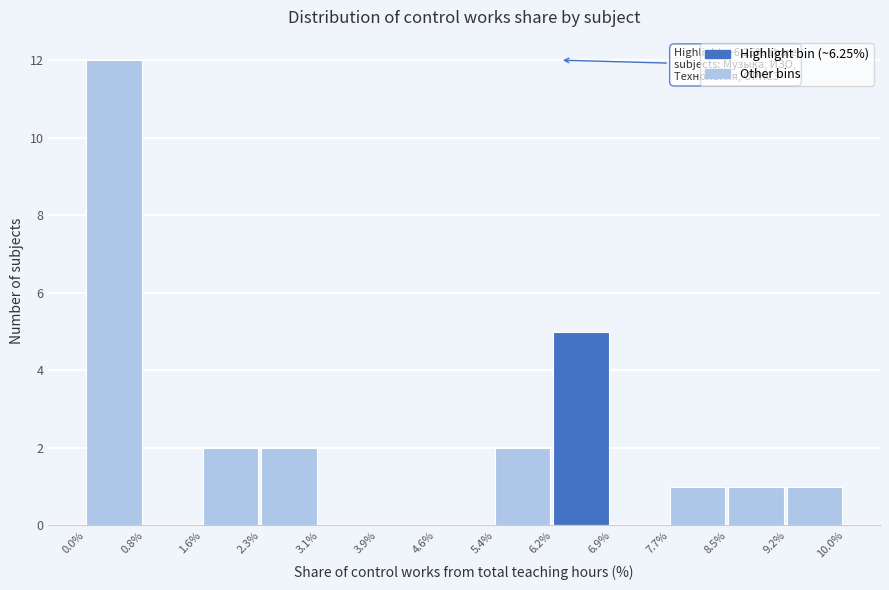

Over which range of the x-axis is the bar tallest?

0.0% to 0.8%